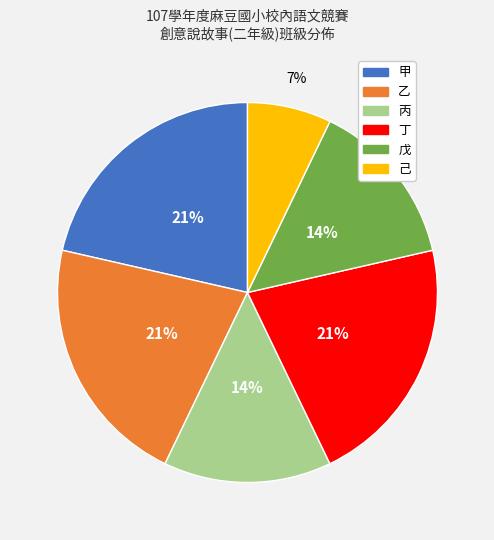

Which category has the smallest portion of the pie?

己